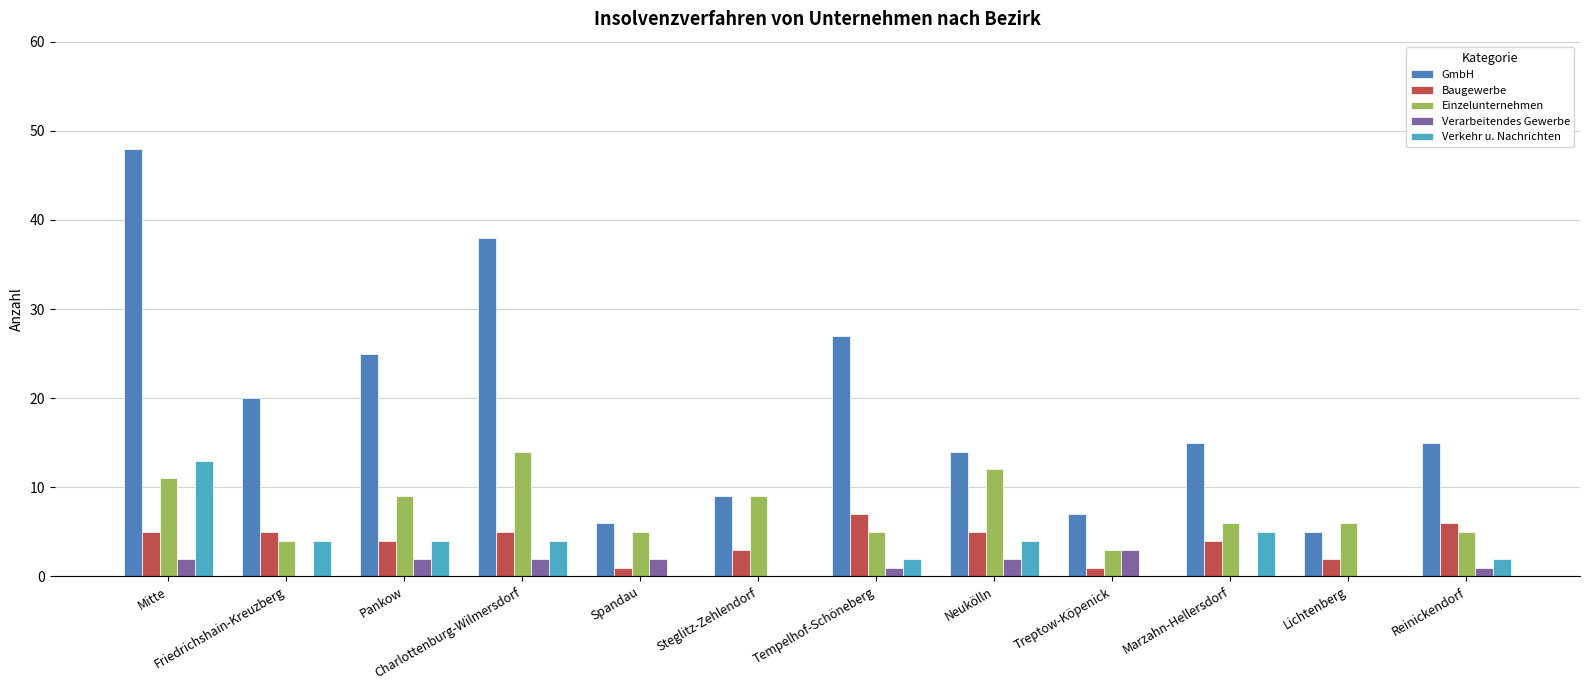

What is the sum of all Verkehr u. Nachrichten values?

38